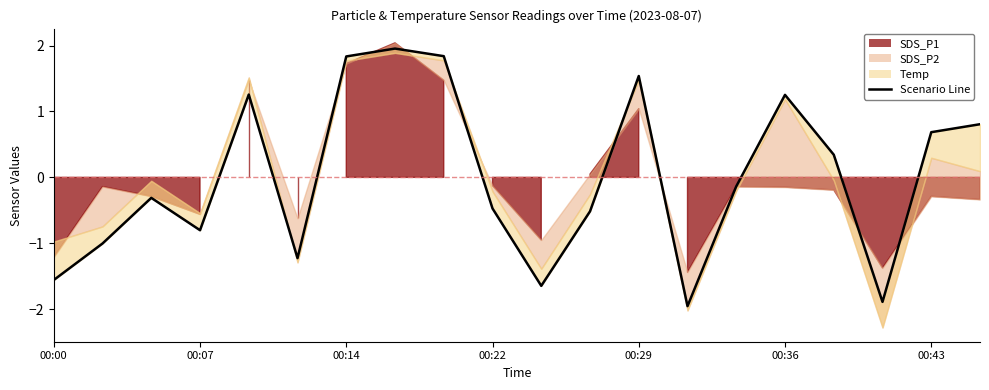

Does the chart have visible grid lines?

No